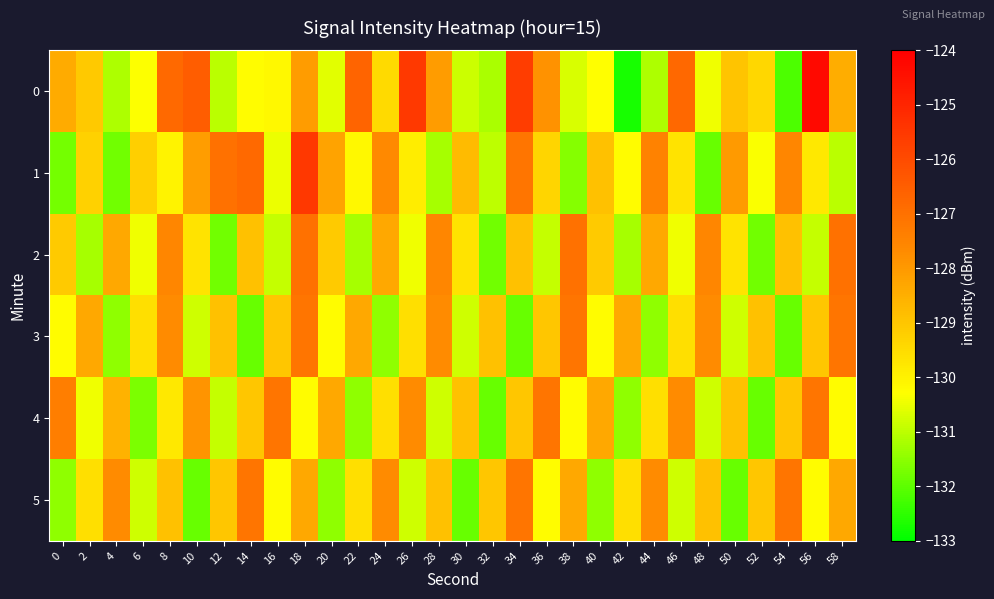

Which series changed the most between 50 and 58?

3